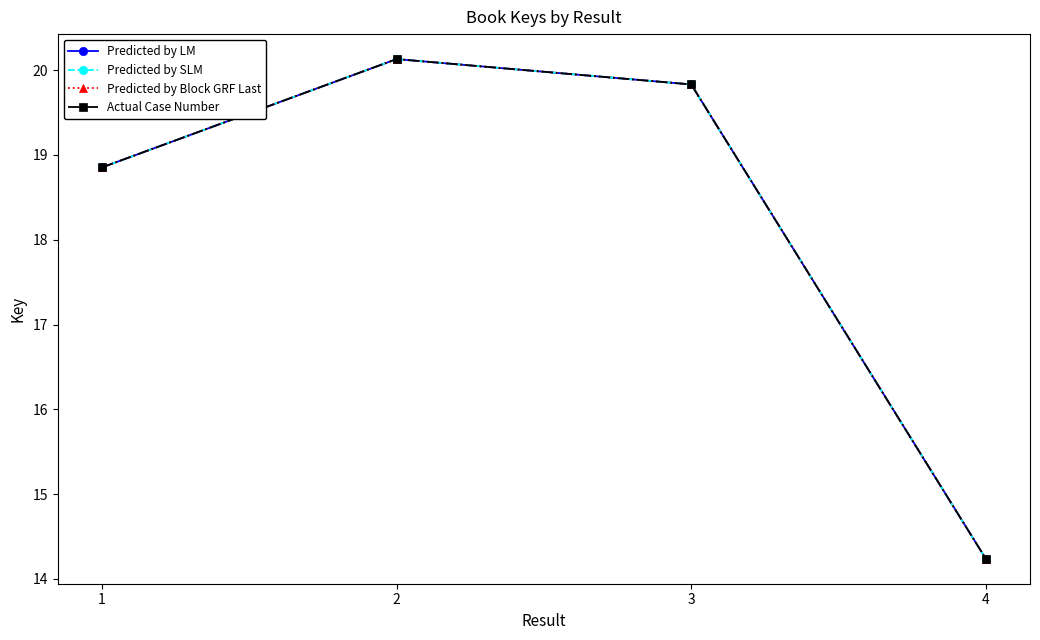

Which has a higher value, 3 or 2?

2